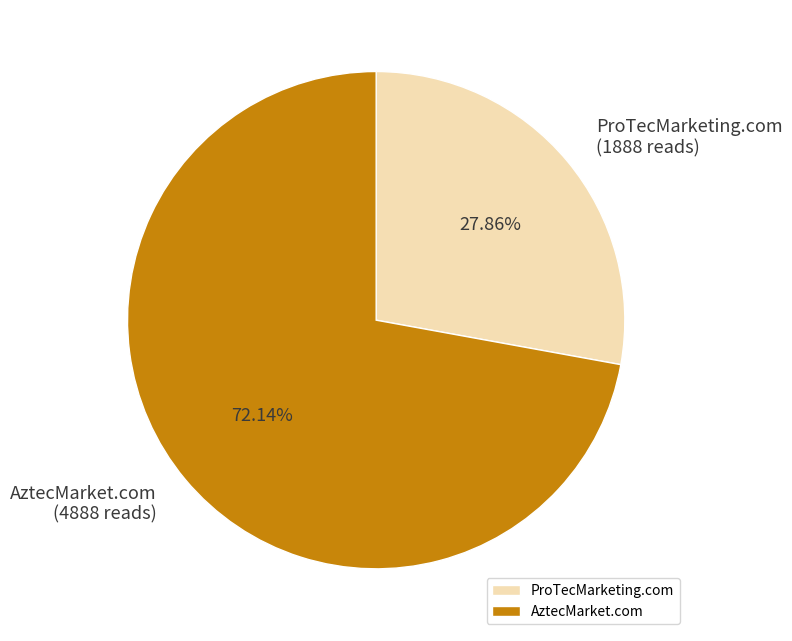

Count the number of slices in the pie.

2